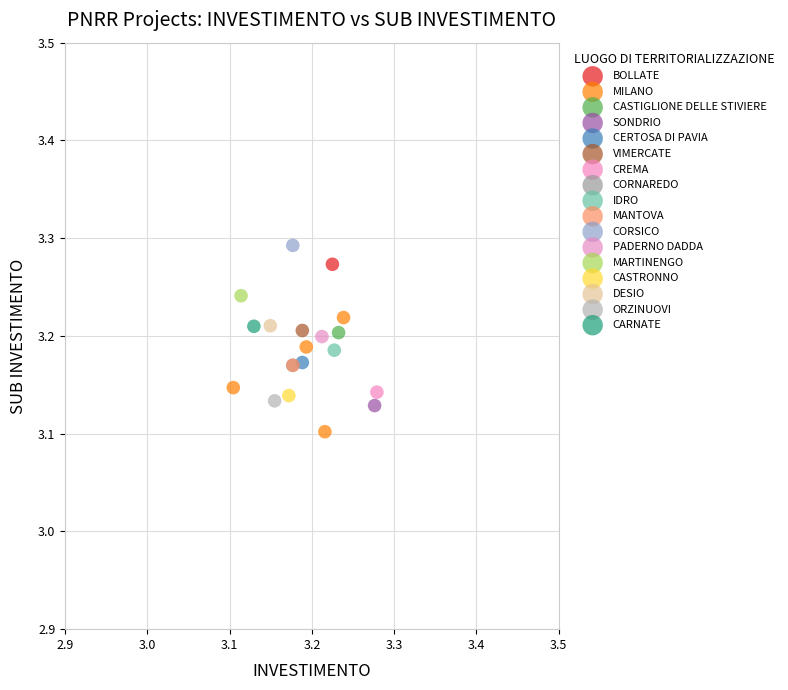

What are all the series names shown in the legend?

BOLLATE, MILANO, CASTIGLIONE DELLE STIVIERE, SONDRIO, CERTOSA DI PAVIA, VIMERCATE, CREMA, CORNAREDO, IDRO, MANTOVA, CORSICO, PADERNO DADDA, MARTINENGO, CASTRONNO, DESIO, ORZINUOVI, CARNATE